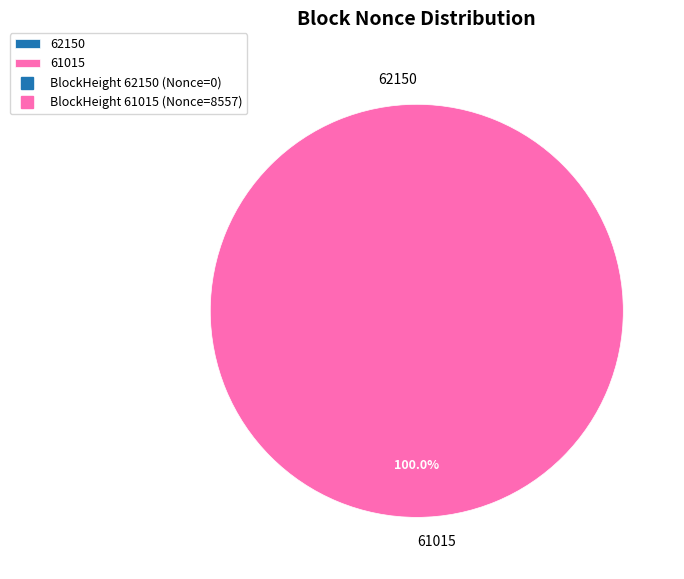

What is the total percentage of 61015 and 62150?

100.0%